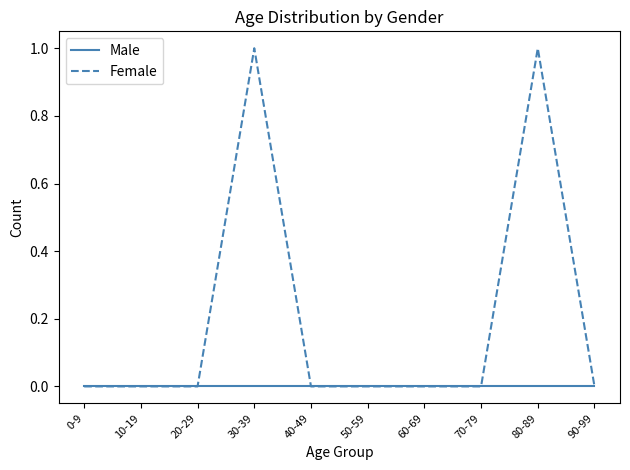

Which series has the largest total across all categories?

Female